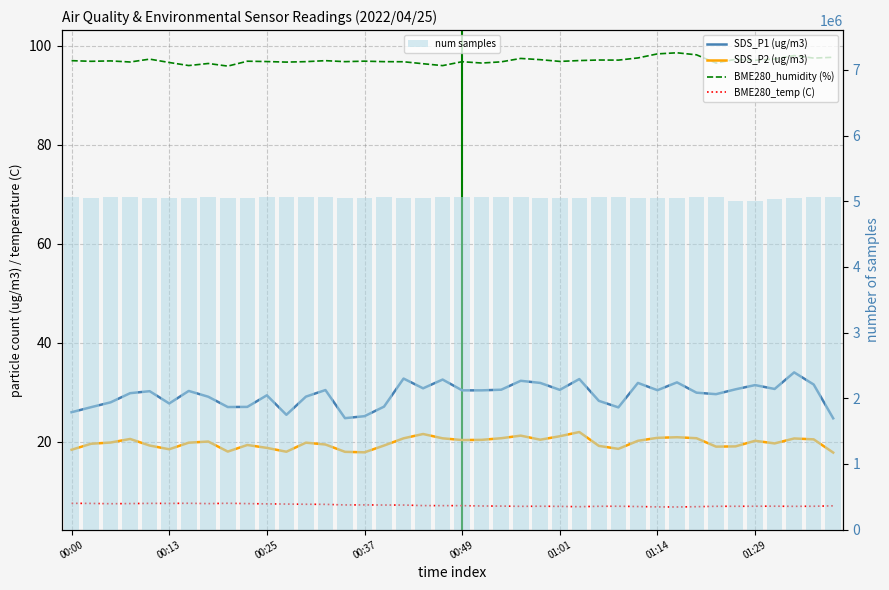

Reading left to right, what are all the values shown in this chart?

SDS_P1 (ug/m3): 26.0	27.0	28.0	29.9	30.2	27.8	30.3	29.1	27.1	27.1	29.4	25.5	29.1	30.5	24.8	25.2	27.1	32.8	30.8	32.6	30.4	30.4	30.6	32.4	31.9	30.5	32.7	28.3	27.0	31.9	30.4	32.0	29.9	29.6	30.6	31.5	30.7	34.0	31.6	24.8
SDS_P2 (ug/m3): 18.4	19.6	19.9	20.6	19.3	18.5	19.9	20.1	18.1	19.4	18.8	18.0	19.9	19.5	18.0	17.9	19.3	20.7	21.6	20.7	20.4	20.4	20.8	21.3	20.4	21.1	22.0	19.2	18.6	20.2	20.8	20.9	20.8	19.1	19.1	20.2	19.7	20.7	20.5	17.9
BME280_humidity (%): 97.0	96.9	97.0	96.8	97.3	96.7	96.0	96.5	95.9	96.9	96.8	96.7	96.8	97.0	96.8	96.9	96.8	96.8	96.4	96.0	96.8	96.5	96.8	97.5	97.2	96.9	97.0	97.2	97.1	97.6	98.4	98.6	98.2	96.5	97.3	97.1	97.3	98.0	97.5	97.7
BME280_temp (C): 7.6	7.6	7.5	7.5	7.6	7.6	7.6	7.5	7.6	7.5	7.5	7.5	7.4	7.4	7.3	7.3	7.2	7.2	7.1	7.1	7.1	7.1	7.0	7.0	7.0	7.0	6.9	7.0	7.0	7.0	6.9	6.9	6.9	7.0	7.0	7.0	7.0	7.0	7.0	7.1
num samples: 5058766.0	5055173.0	5063525.0	5063435.0	5046313.0	5045594.0	5050109.0	5062997.0	5056742.0	5049871.0	5062226.0	5056965.0	5061309.0	5057353.0	5053528.0	5048043.0	5063212.0	5046182.0	5056099.0	5057091.0	5070381.0	5063862.0	5063271.0	5057249.0	5049011.0	5053011.0	5046539.0	5067865.0	5063858.0	5054146.0	5049586.0	5048548.0	5060358.0	5056978.0	4999307.0	5004024.0	5032923.0	5049599.0	5065082.0	5066622.0